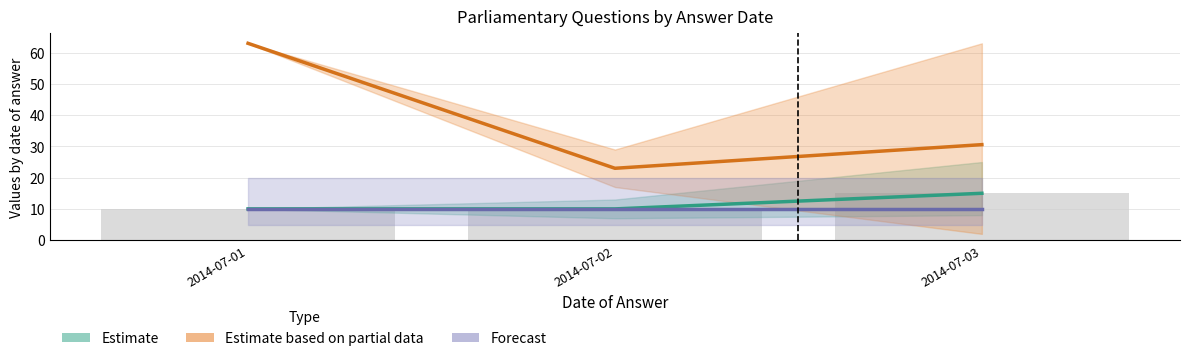

Reading left to right, what are all the values shown in this chart?

Estimate: 2014-07-01=10.0	2014-07-02=10.0	2014-07-03=15.0
Estimate based on partial data: 2014-07-01=63.0	2014-07-02=23.0	2014-07-03=30.6
Forecast: 2014-07-01=10.0	2014-07-02=10.0	2014-07-03=10.0